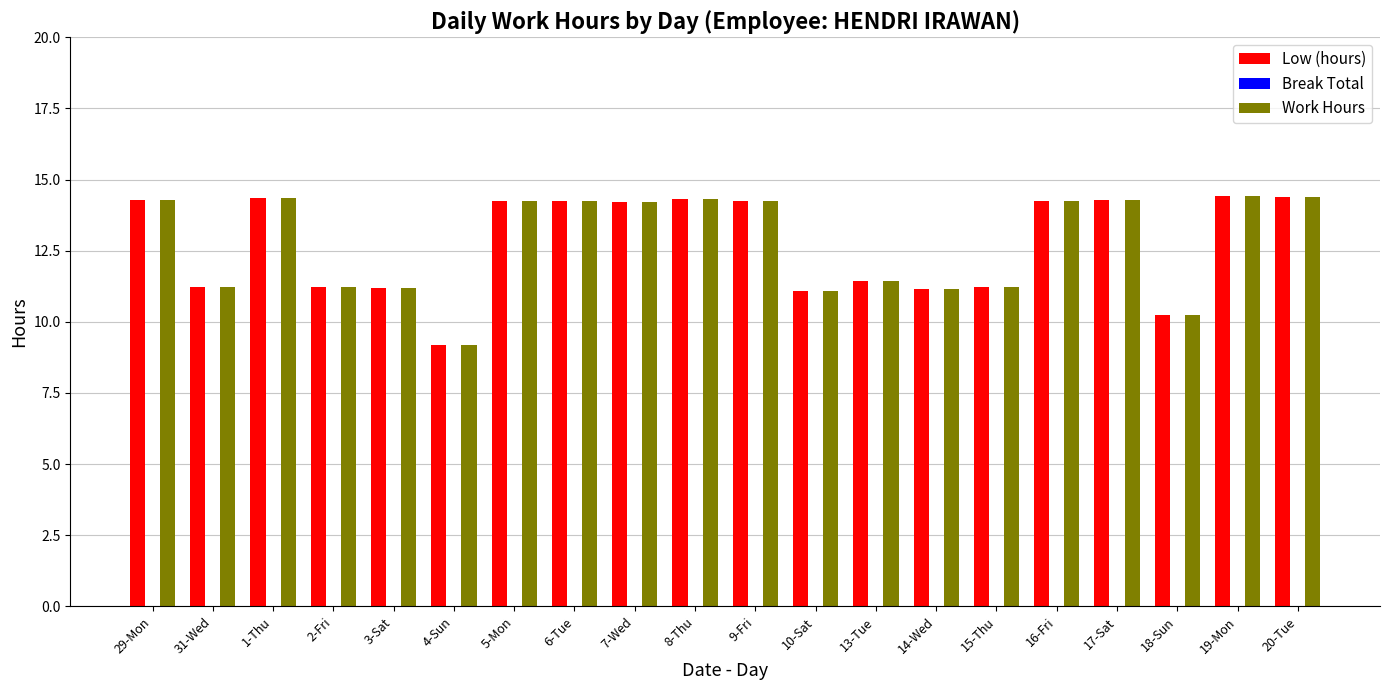

How many data points does each series have?

20